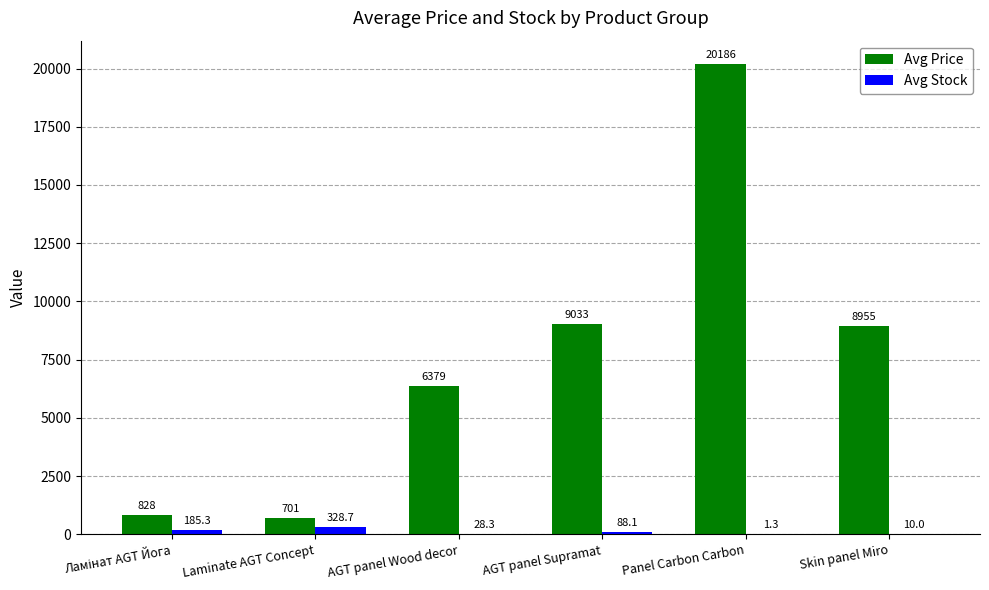

The value of Avg Stock at AGT panel Supramat is 88.1. True or false?

True